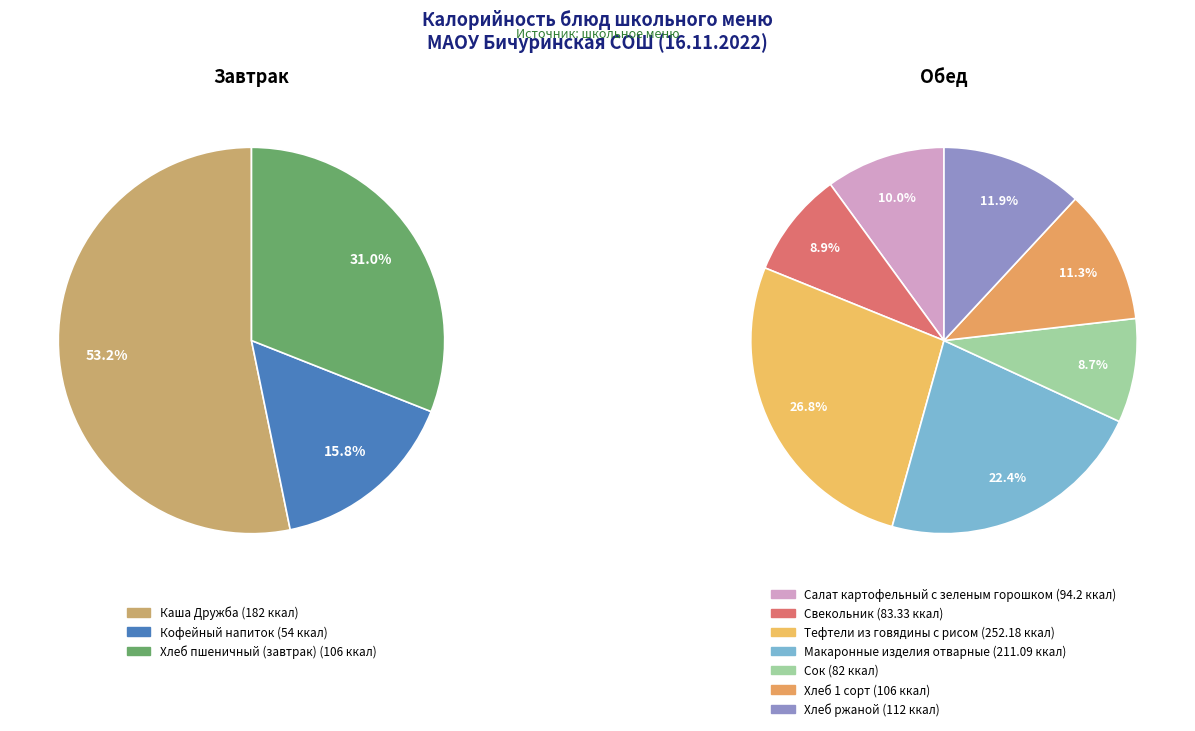

Is it true that Свекольник is 12% of the pie?

False